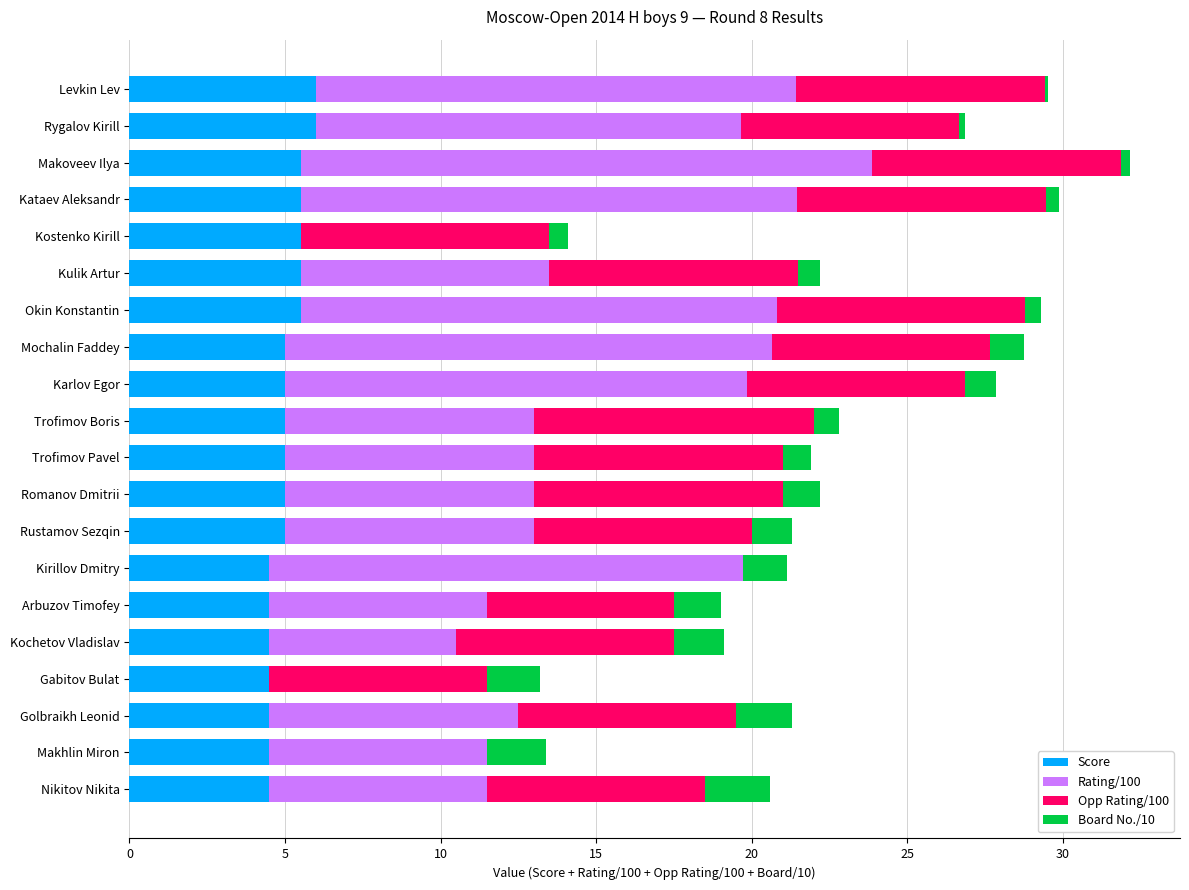

What is the sum of all Score values?

101.0